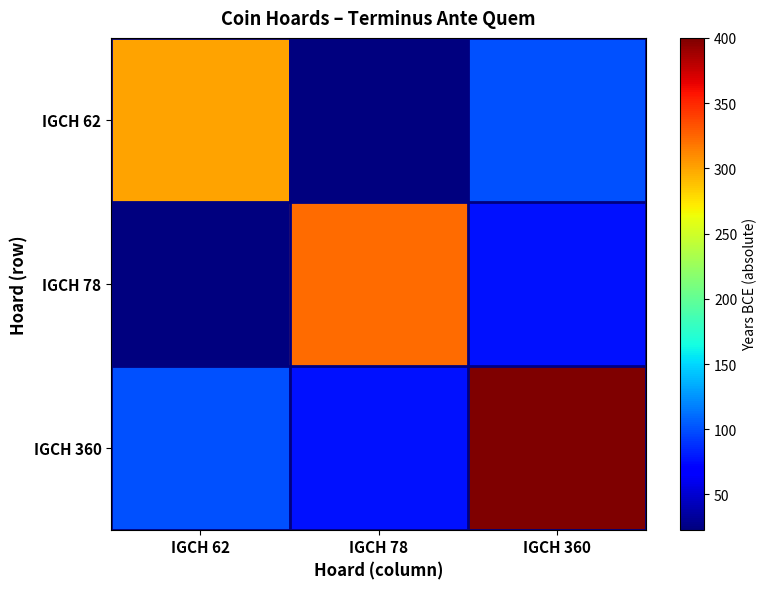

Reading right to left, transcribe all the data shown in this chart.

IGCH 62: IGCH 360=100	IGCH 78=23	IGCH 62=300
IGCH 78: IGCH 360=77	IGCH 78=323	IGCH 62=23
IGCH 360: IGCH 360=400	IGCH 78=77	IGCH 62=100